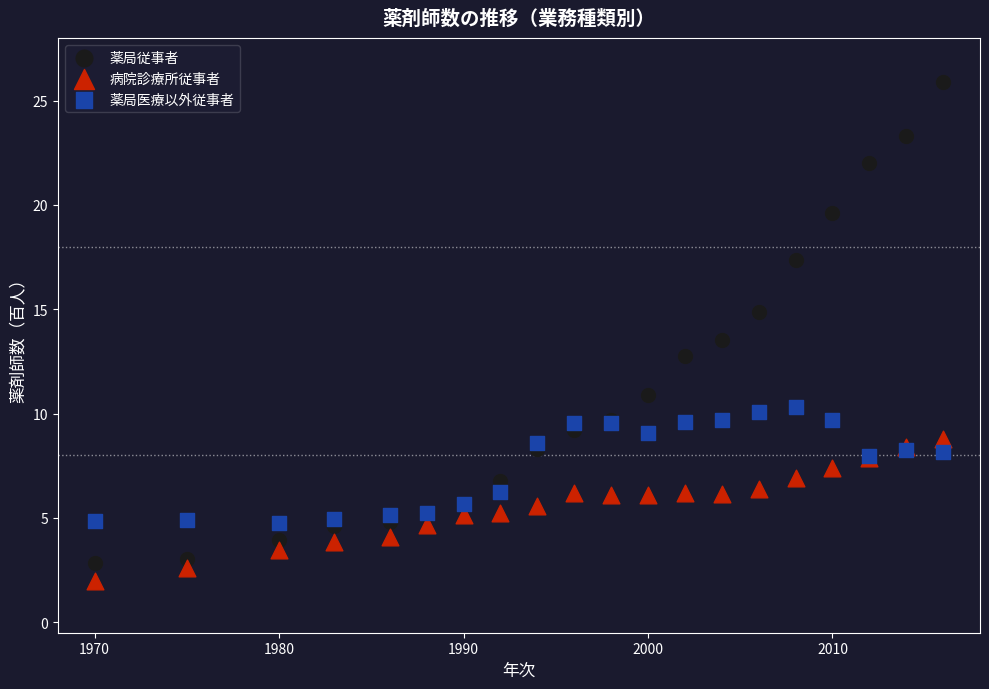

Which series has the largest Y range (max minus min)?

薬局従事者